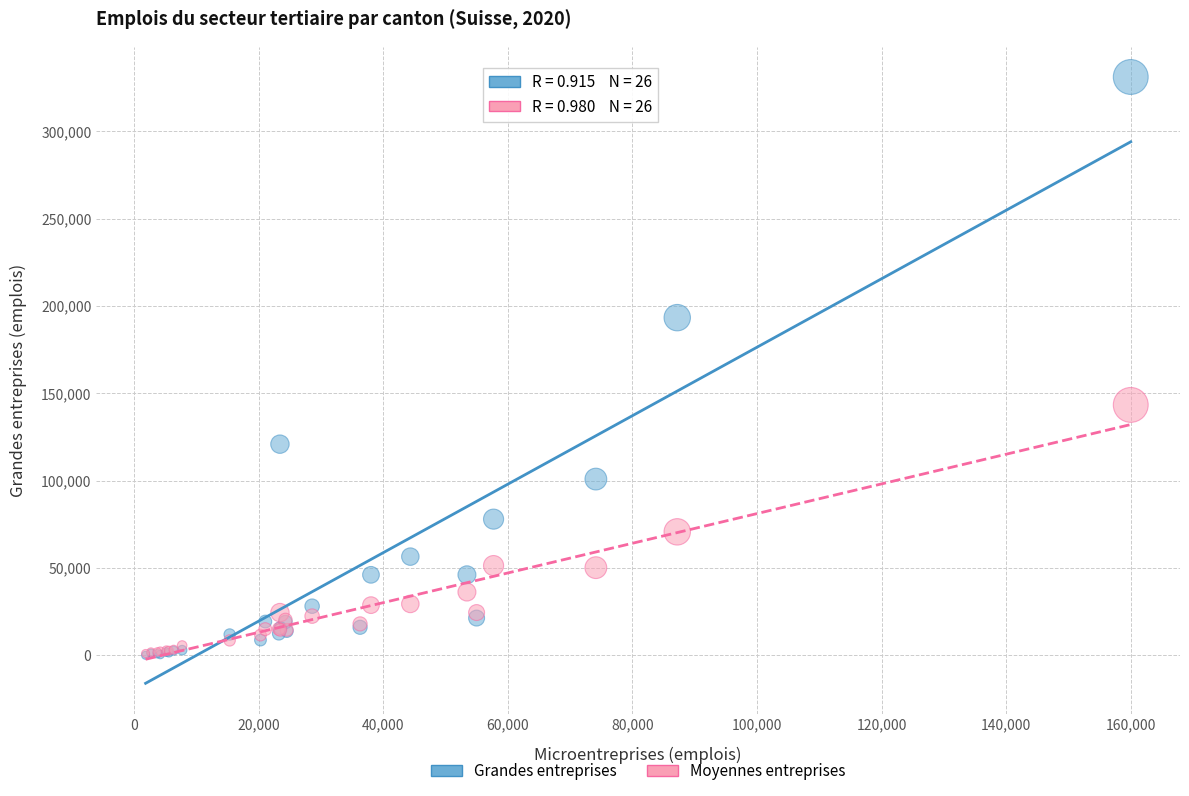

Across all series, what Y value is closest to 165570?

143366